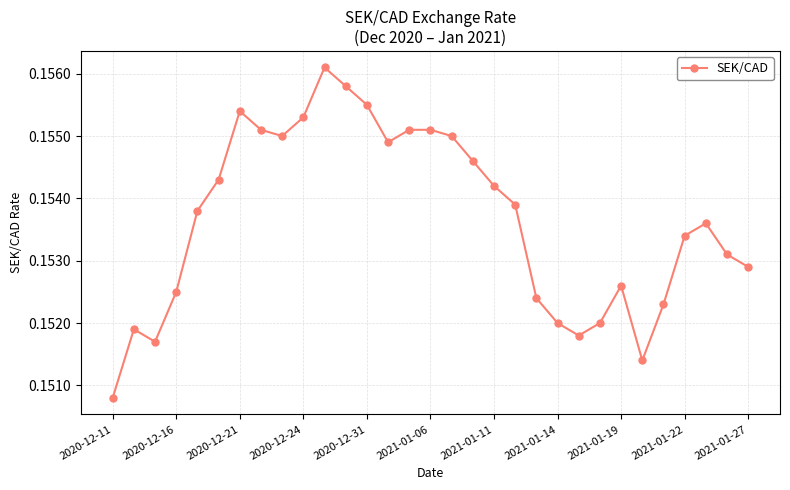

True or false: there are more than 1 points higher than both neighbors.

True